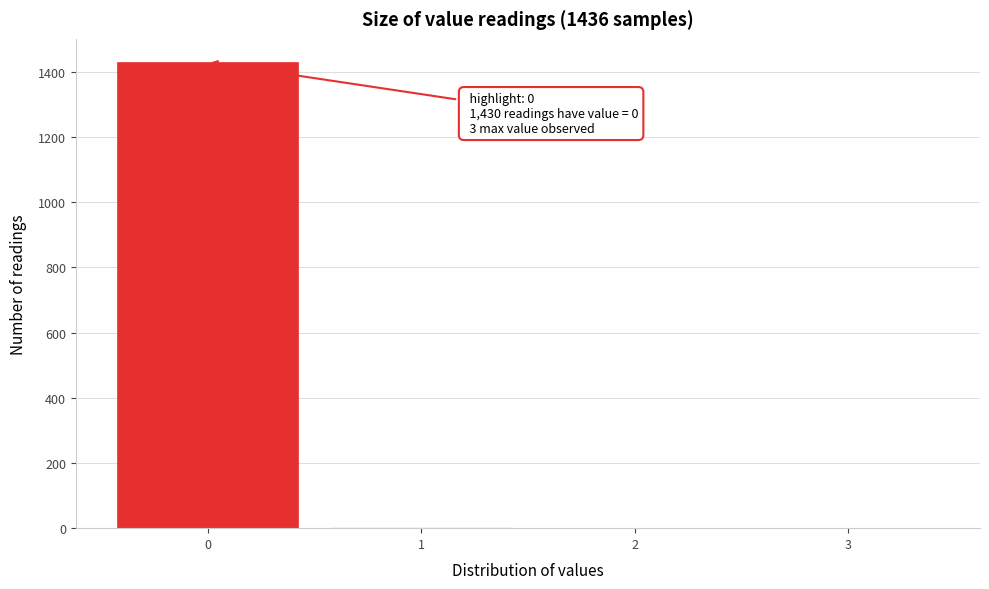

Over which range of the x-axis is the bar tallest?

-0.5 to 0.5